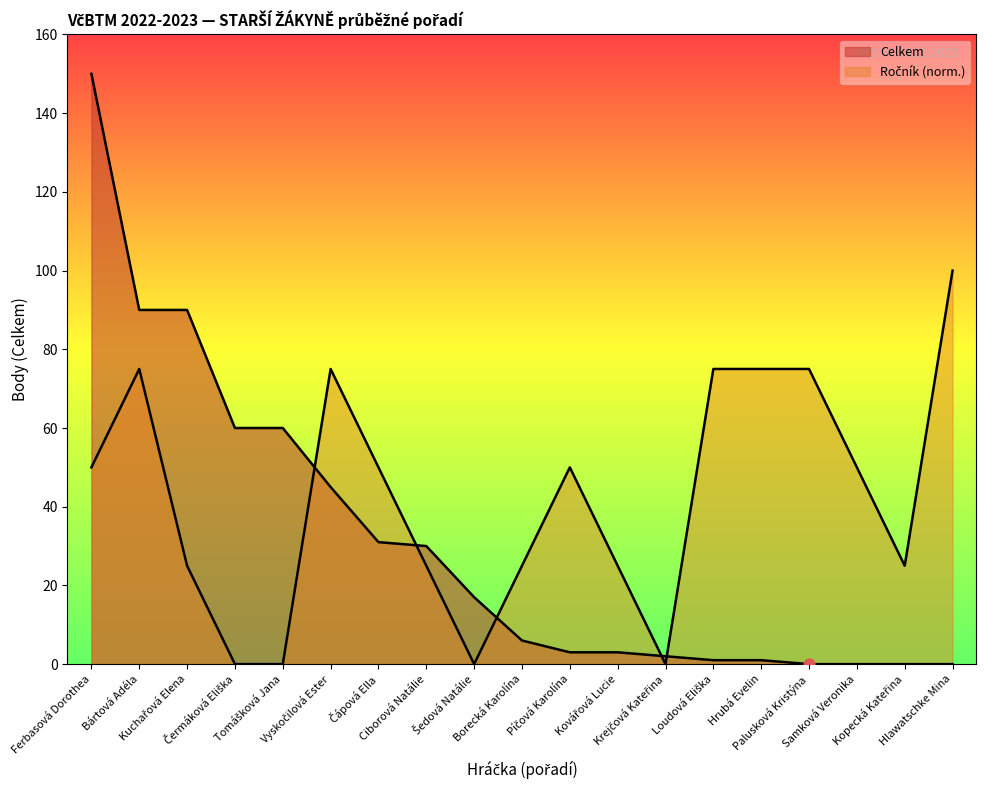

What are all the series names shown in the legend?

Celkem, Ročník